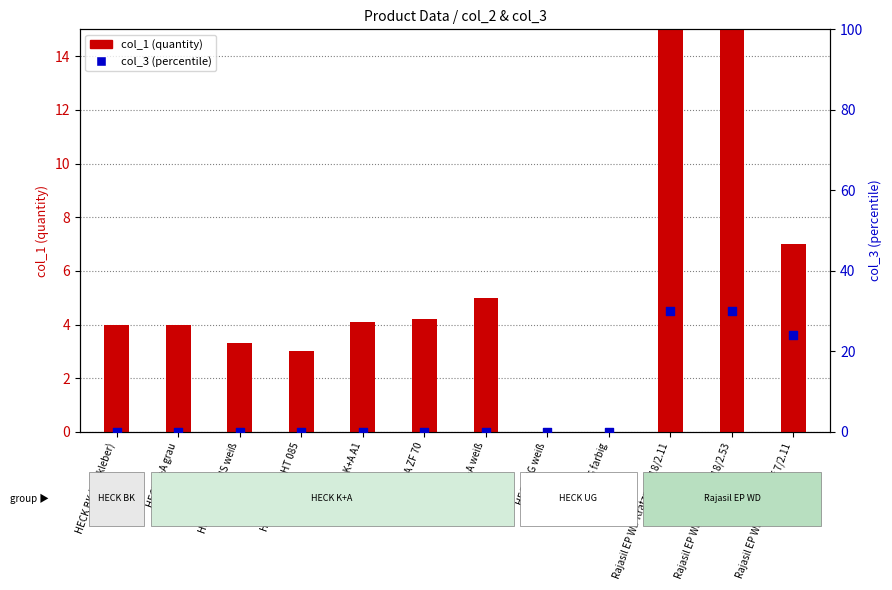

What is the total value across all series at HECK K+A LIGHT 085?

3.0